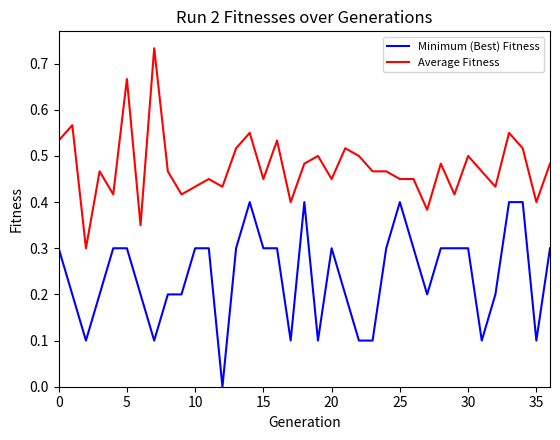

What is the lowest value of the Average Fitness series?

0.3